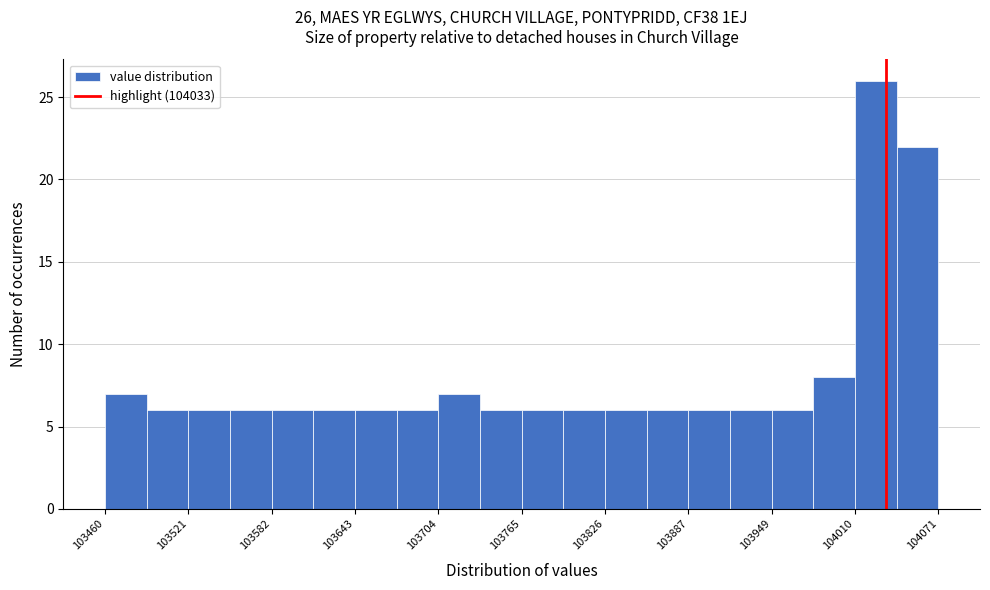

Read against the x-axis, roughly where is the centre of the tallest bar?

104030